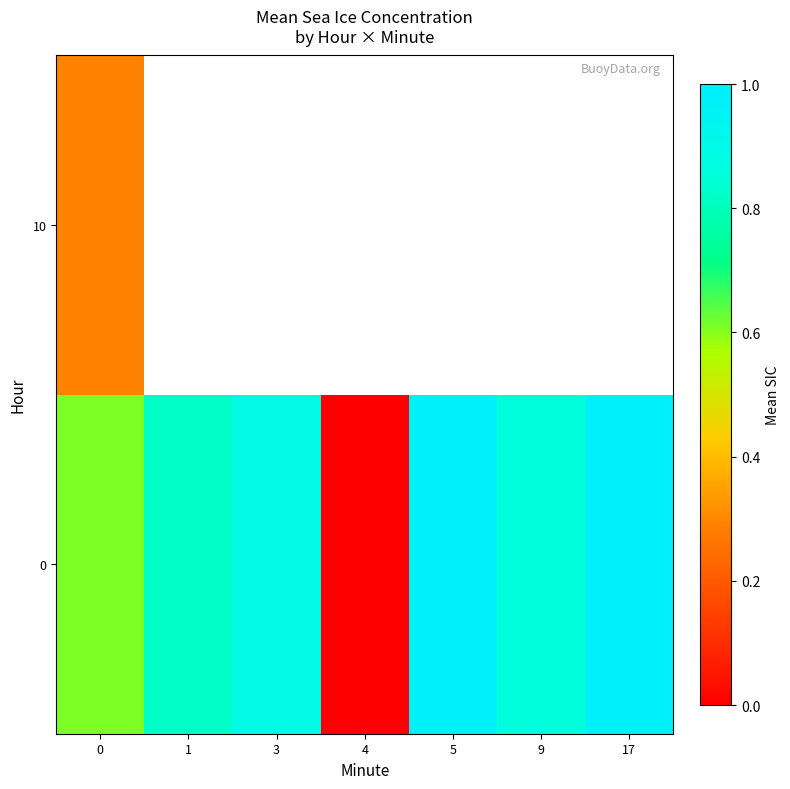

What is the approximate value of 0 at 9?

0.9